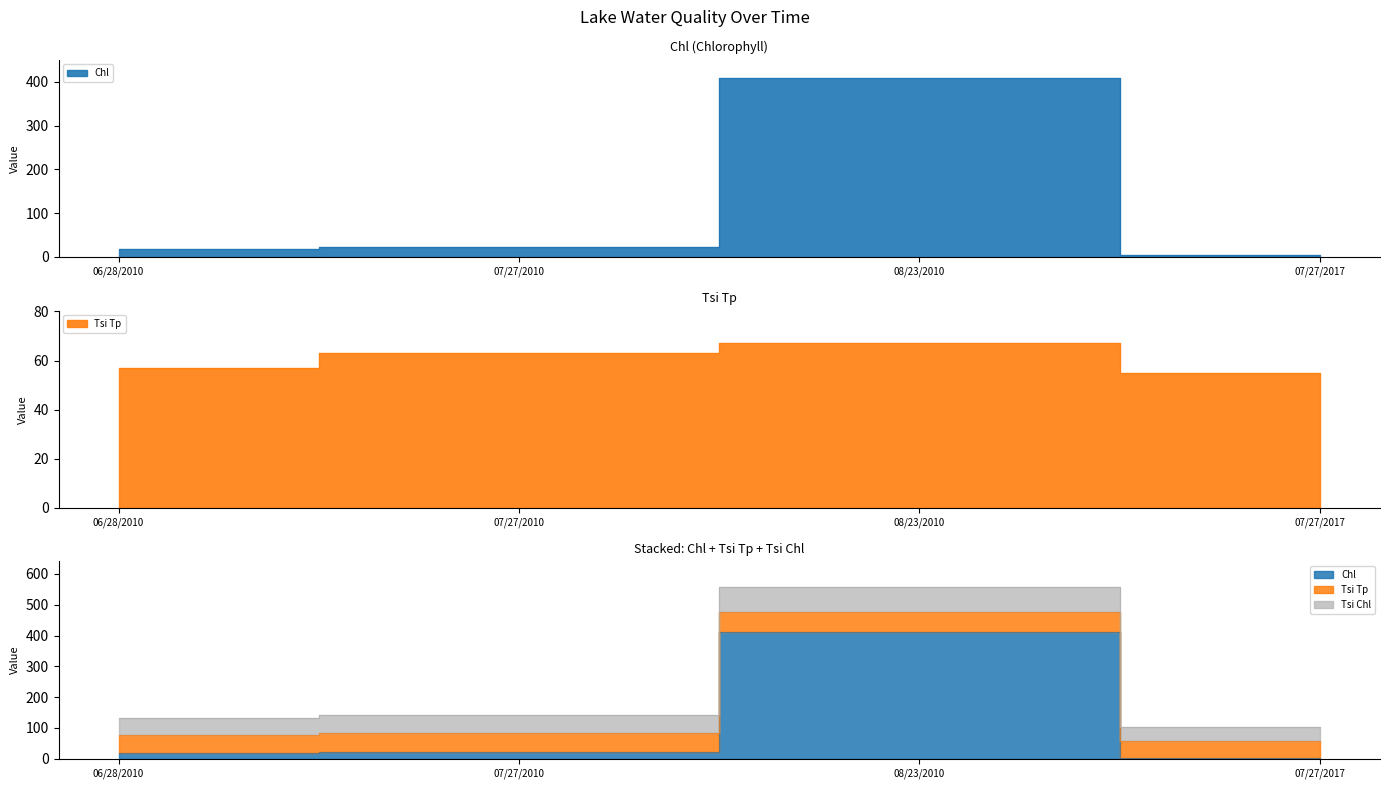

What position from the left is 08/23/2010?

3